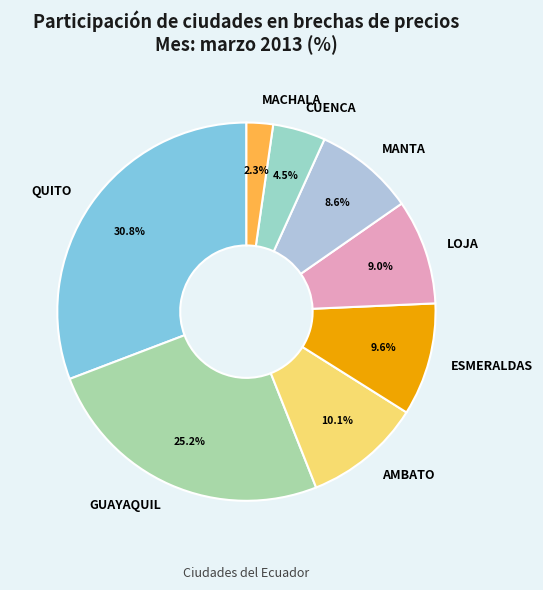

True or false: GUAYAQUIL accounts for 12% of the total.

False